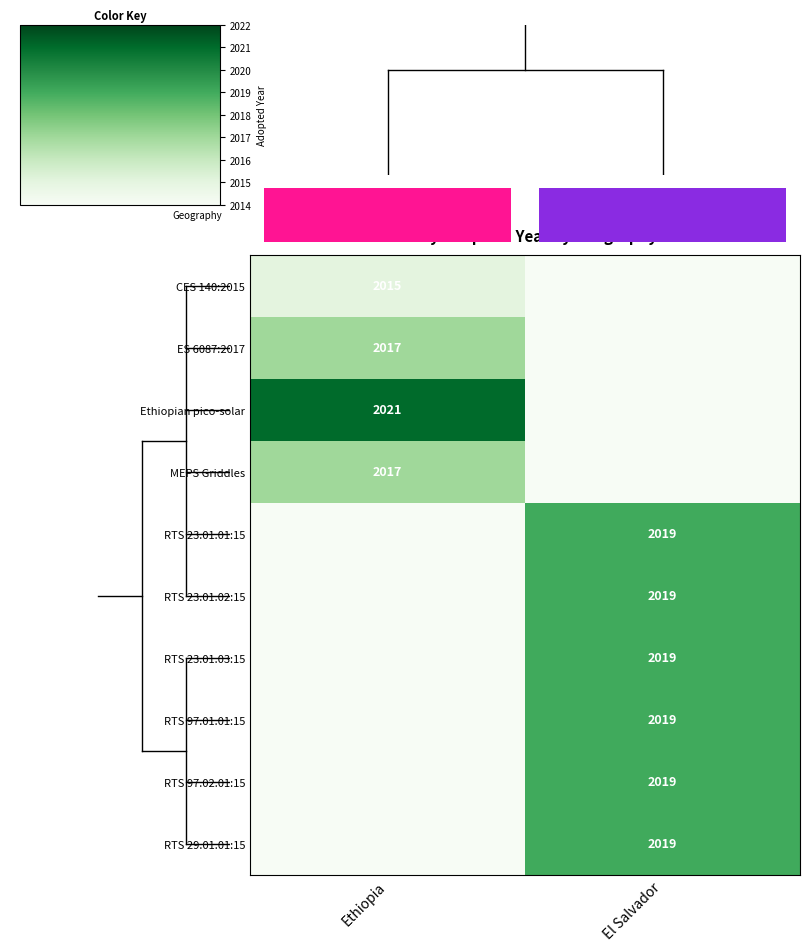

The value of CES 140:2015 at Ethiopia is 2799. True or false?

False